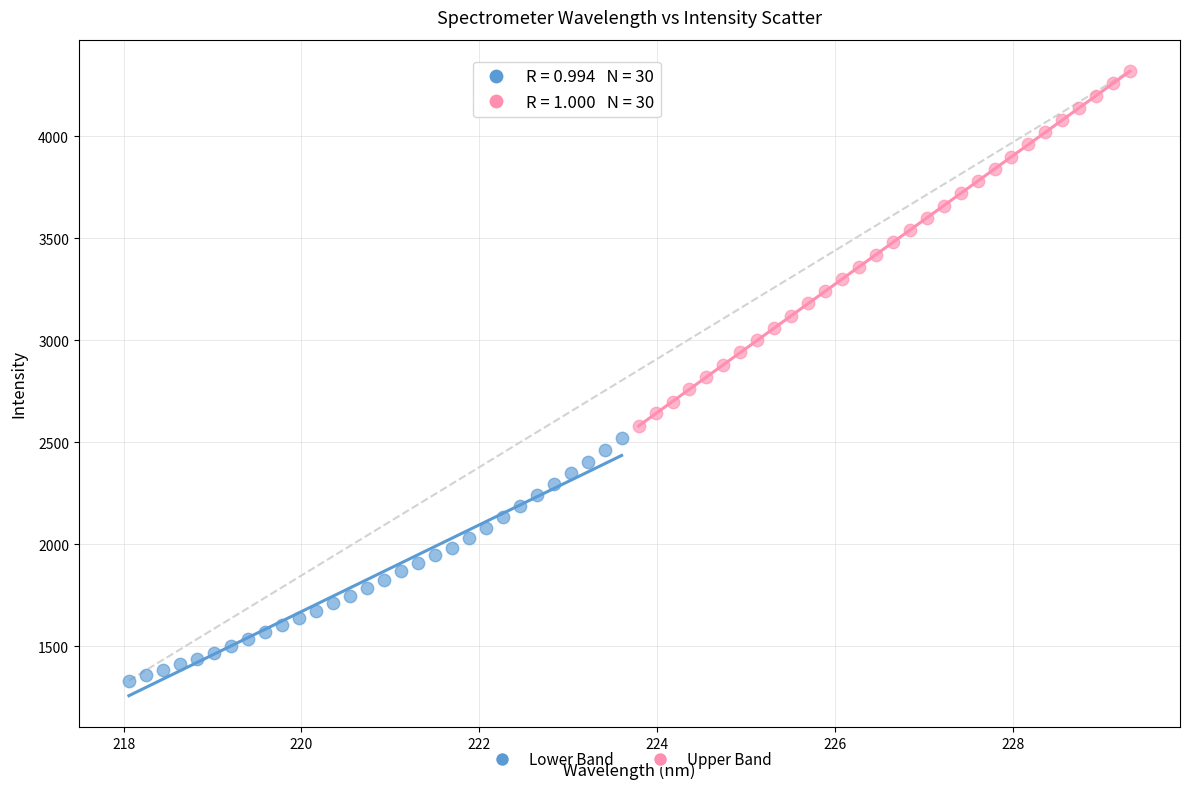

Which series reaches the minimum Y coordinate?

Lower Band